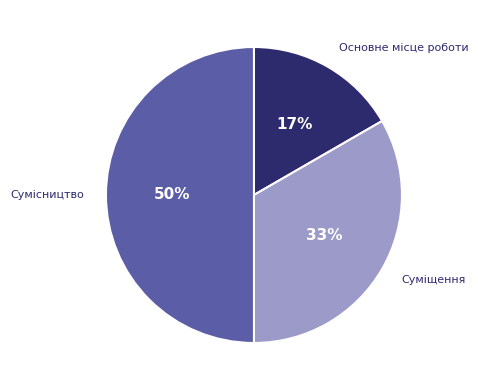

Which slice is the largest?

Сумісництво